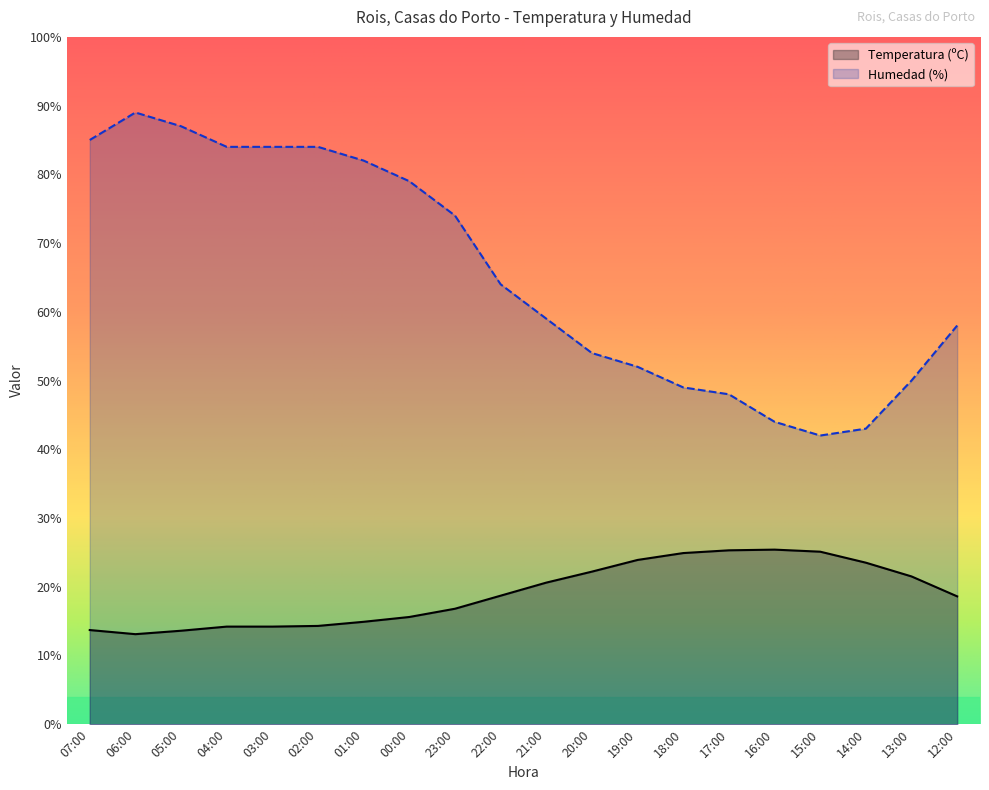

Reading right to left, what are all the values shown in this chart?

Temperatura (ºC): 18.6	21.5	23.5	25.1	25.4	25.3	24.9	23.9	22.2	20.6	18.7	16.8	15.6	14.9	14.3	14.2	14.2	13.6	13.1	13.7
Humedad (%): 58.0	50.0	43.0	42.0	44.0	48.0	49.0	52.0	54.0	59.0	64.0	74.0	79.0	82.0	84.0	84.0	84.0	87.0	89.0	85.0